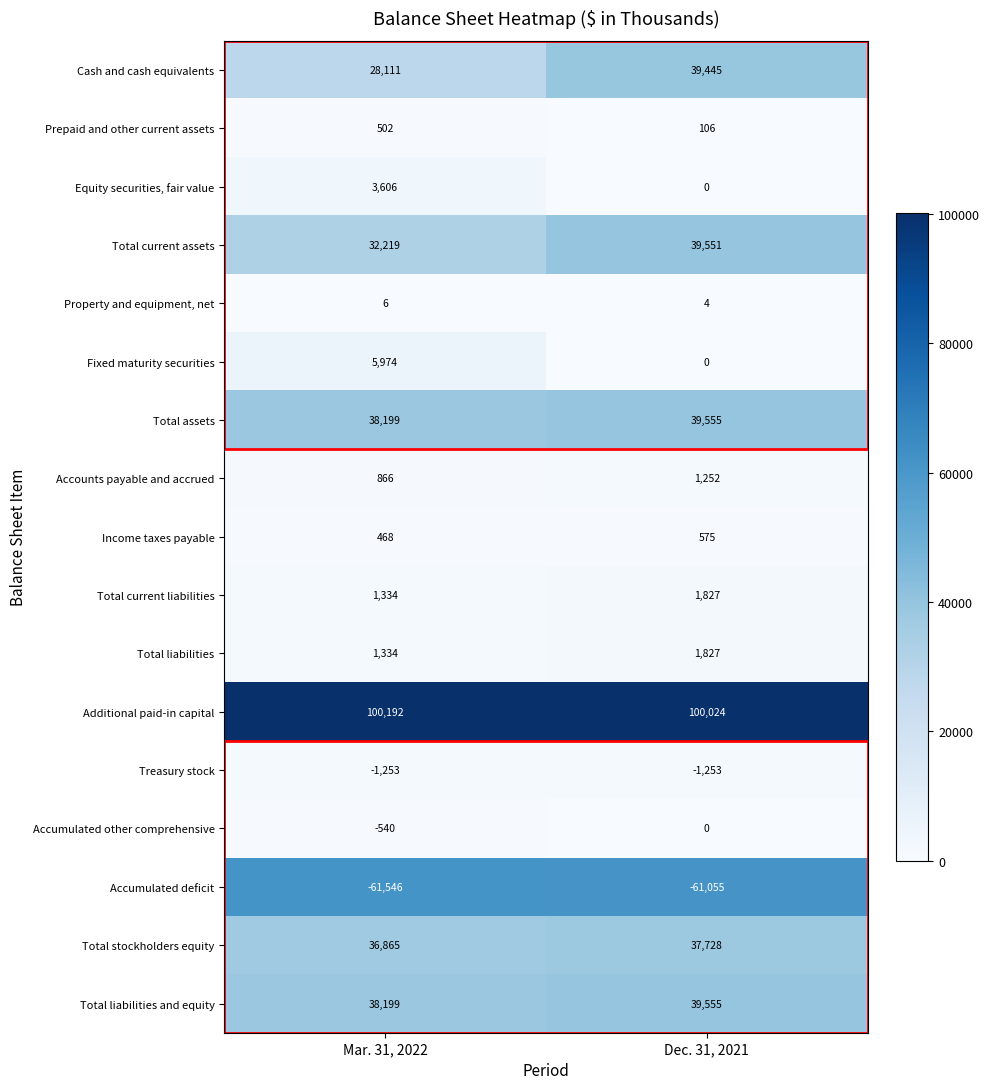

What is the approximate value of Accumulated deficit at Dec. 31, 2021, to the nearest 50?

-61050